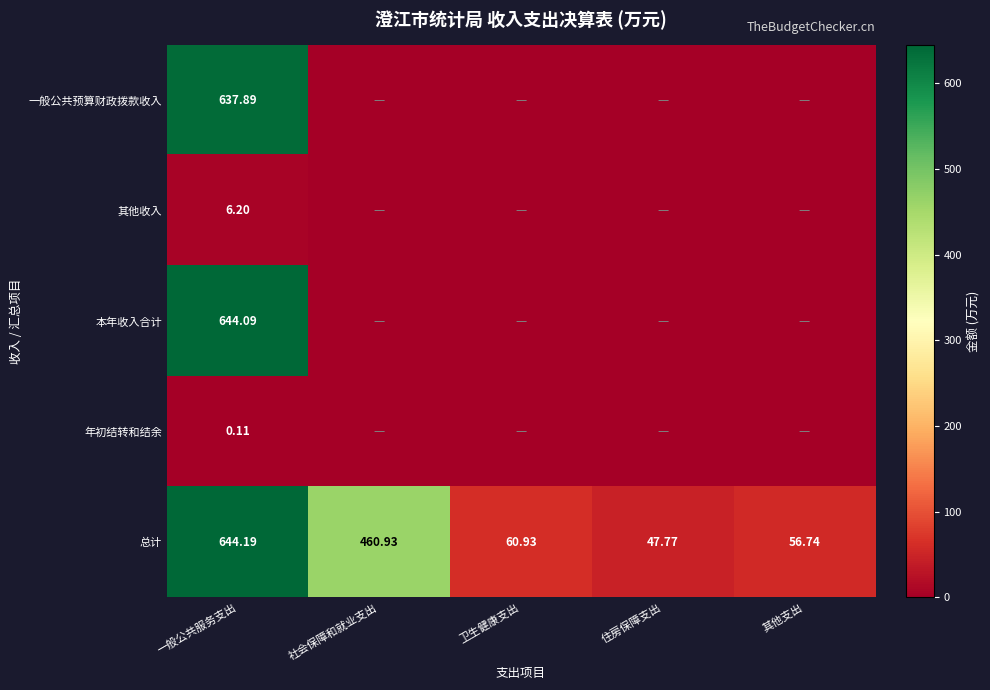

List the labels in order of 总计 value, smallest first.

住房保障支出, 其他支出, 卫生健康支出, 社会保障和就业支出, 一般公共服务支出